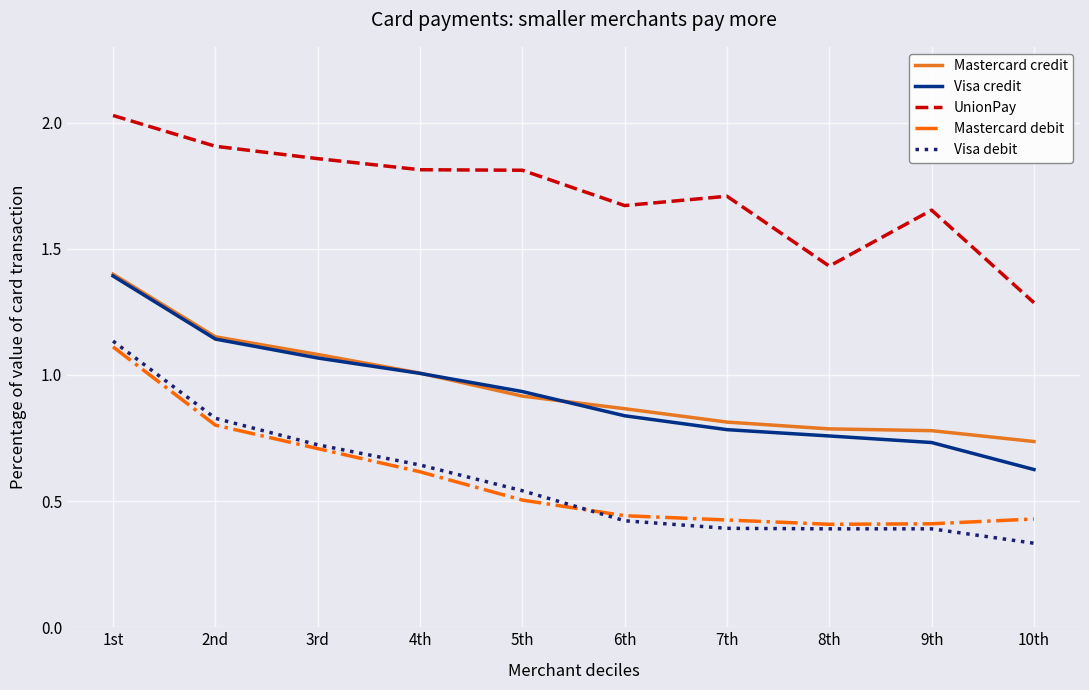

What position from the right is 4th?

7